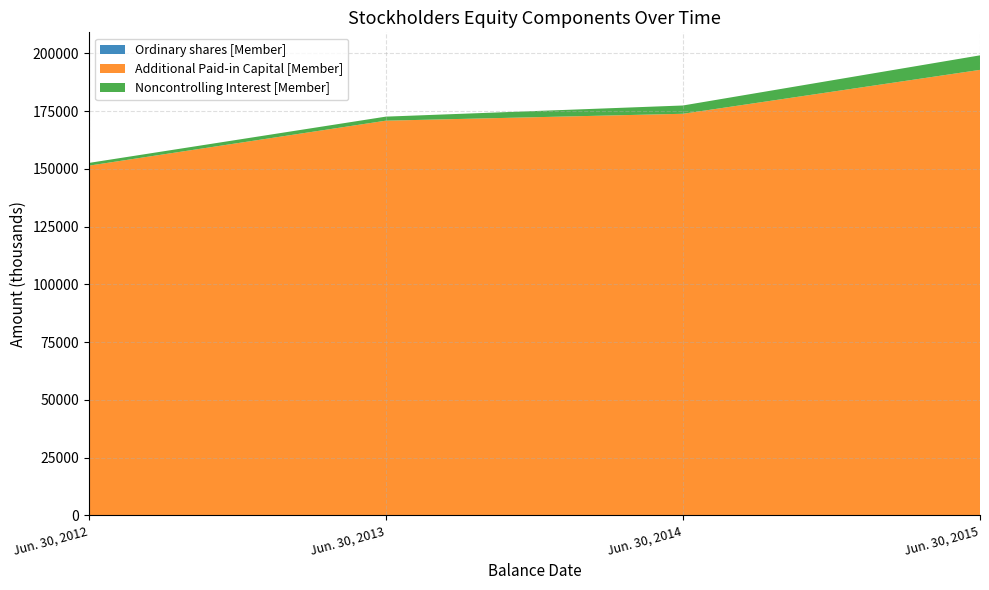

Reading left to right, extract all data points from this chart.

Ordinary shares [Member]: 56	58	58	58
Additional Paid-in Capital [Member]: 151305	170779	173765	192768
Noncontrolling Interest [Member]: 1184	1747	3583	6285